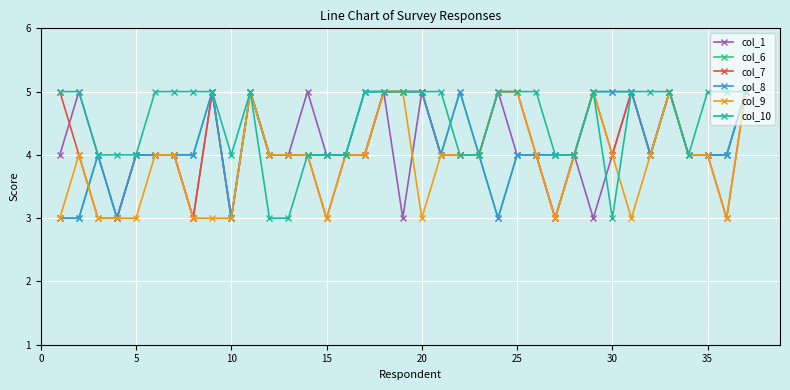

After their last crossing, which series has the higher values: col_9 or col_8?

col_8